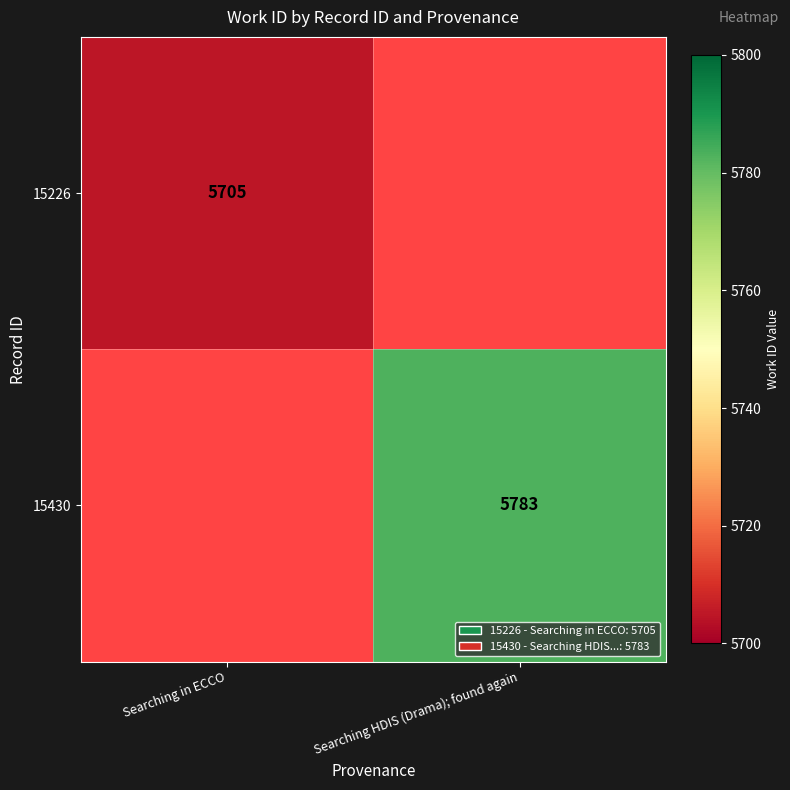

The value of 15226 at Searching in ECCO is 3309. True or false?

False